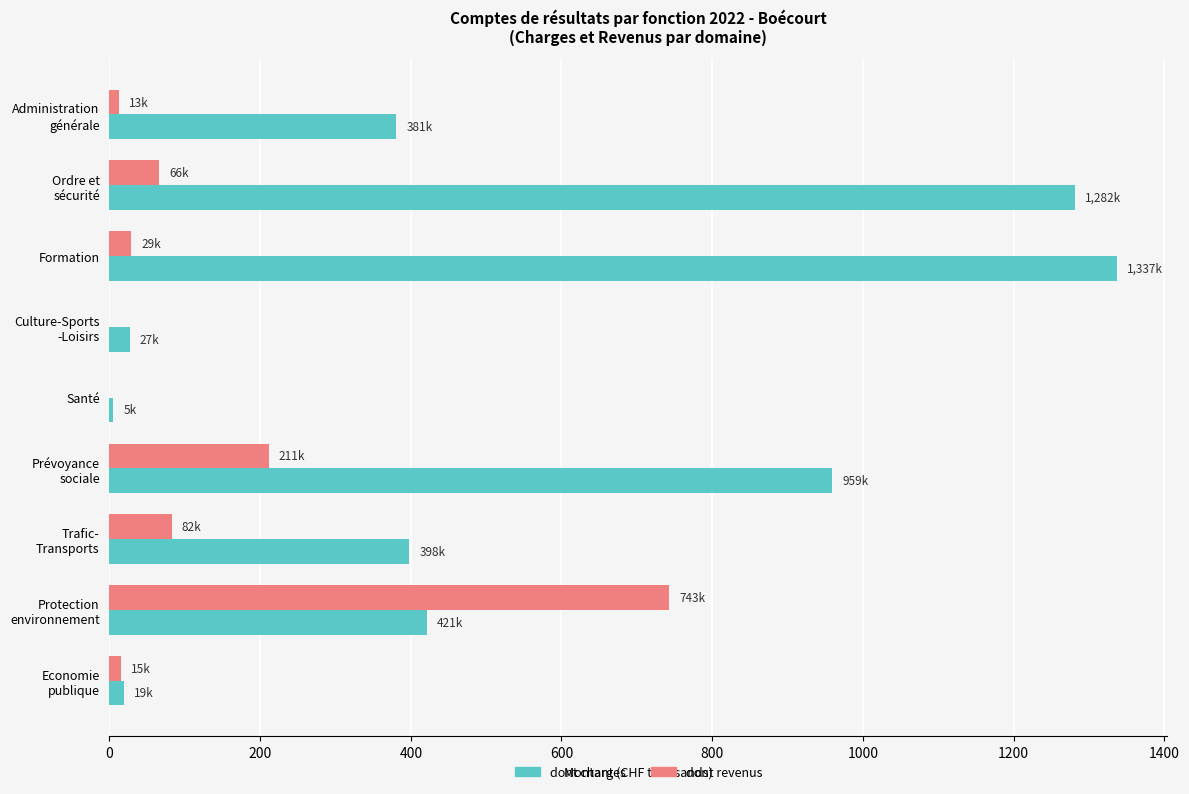

Which category has the highest value in the dont revenus series?

Protection
environnement